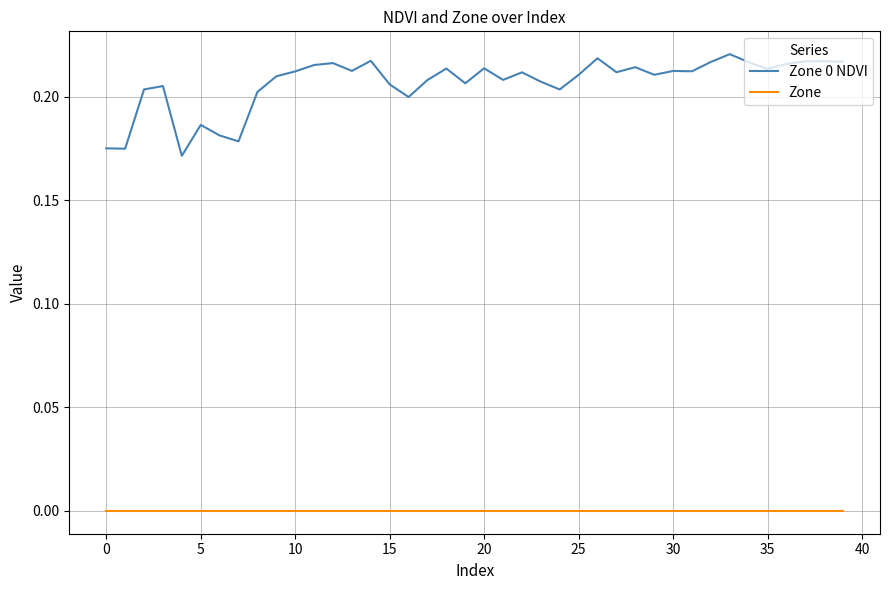

What is the sum of all Zone 0 NDVI values?

8.3